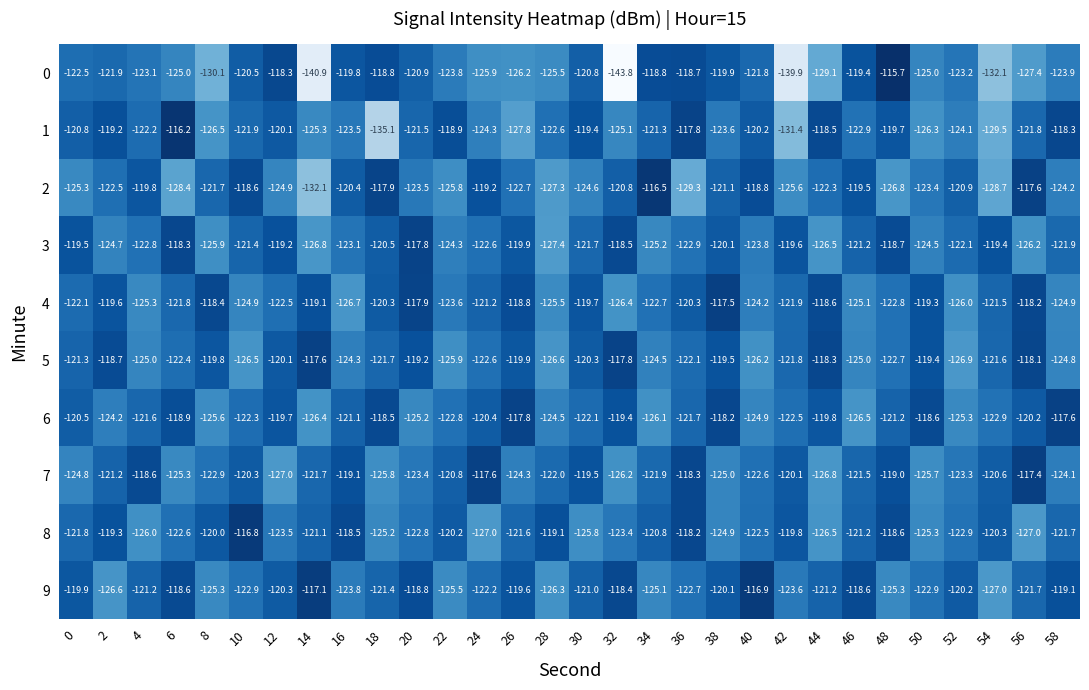

At 4, list the series in order from largest to smallest.

7, 2, 9, 6, 1, 3, 0, 5, 4, 8